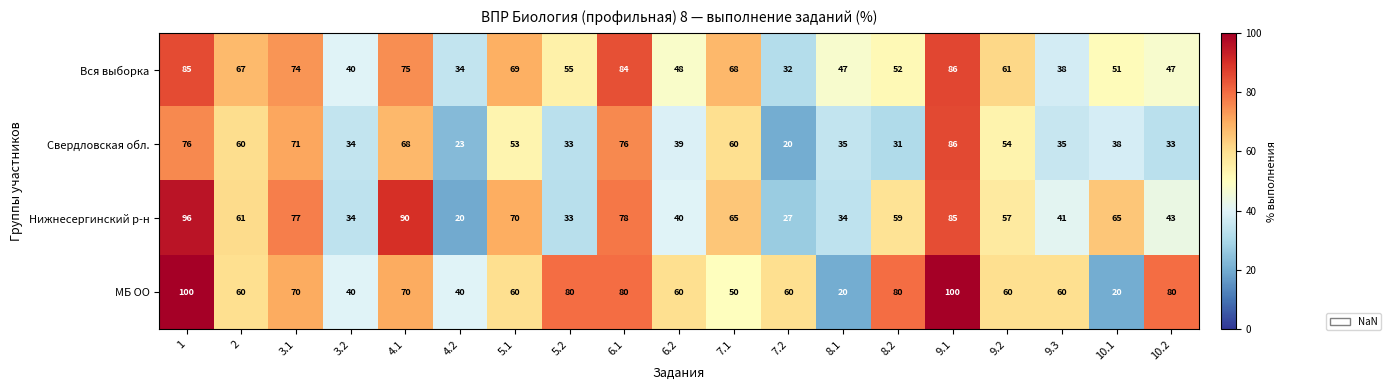

At 9.2, list the series in order from smallest to largest.

Свердловская обл., Нижнесергинский р-н, МБ ОО, Вся выборка